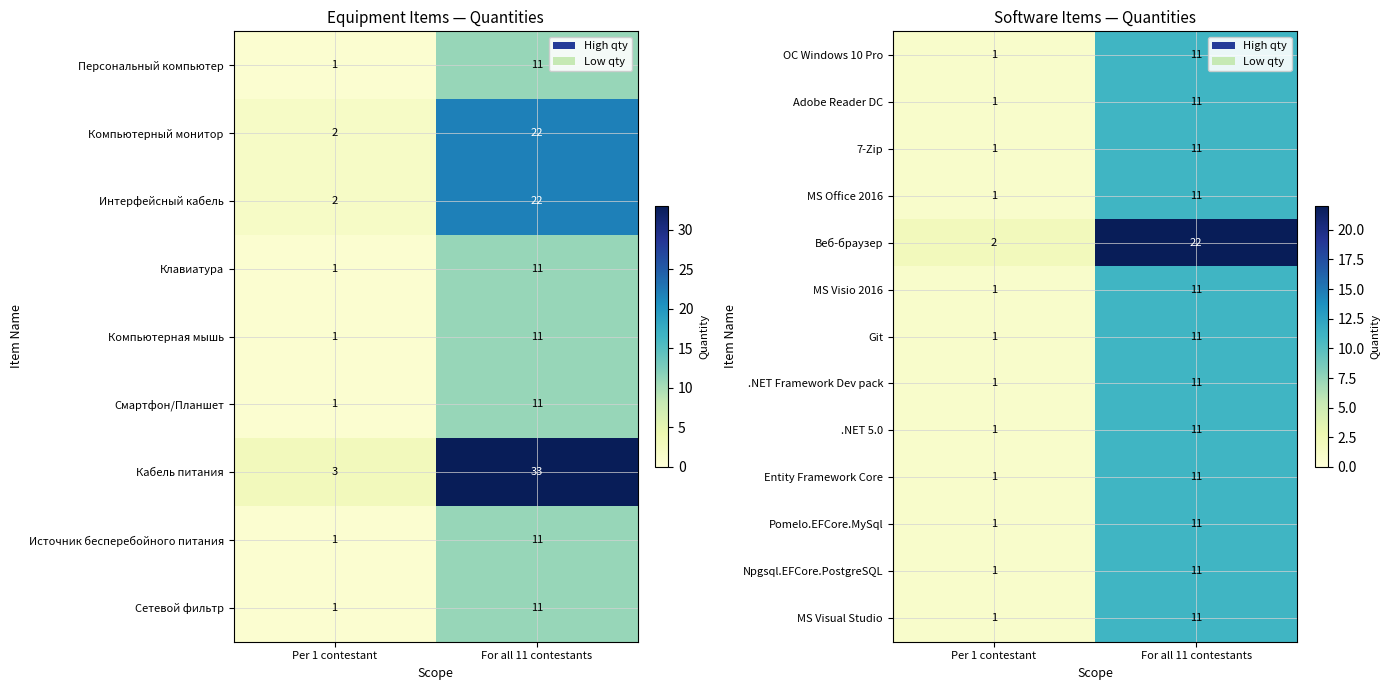

List the labels in order of Веб-браузер value, largest first.

For all 11 contestants, Per 1 contestant